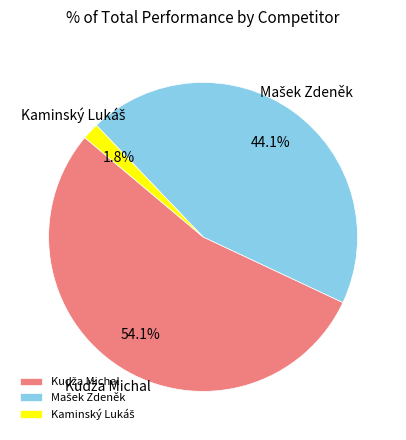

Is there any slice that represents more than half of the pie?

Yes